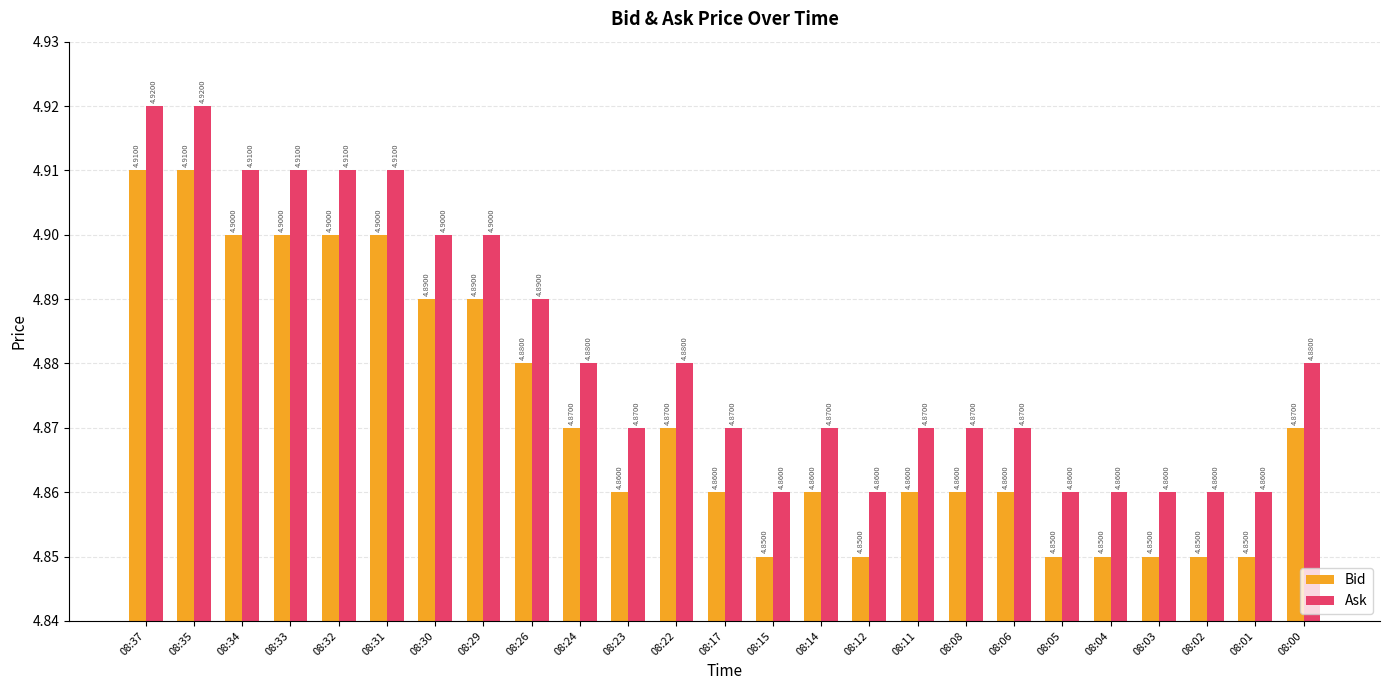

Rank the series by their average value, from lowest to highest.

Bid, Ask